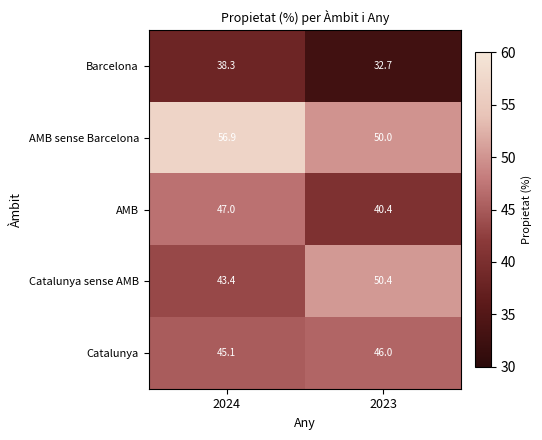

Reading left to right, list all the values displayed in this chart.

Barcelona: 38.3	32.7
AMB sense Barcelona: 56.9	50.0
AMB: 47.0	40.4
Catalunya sense AMB: 43.4	50.4
Catalunya: 45.1	46.0